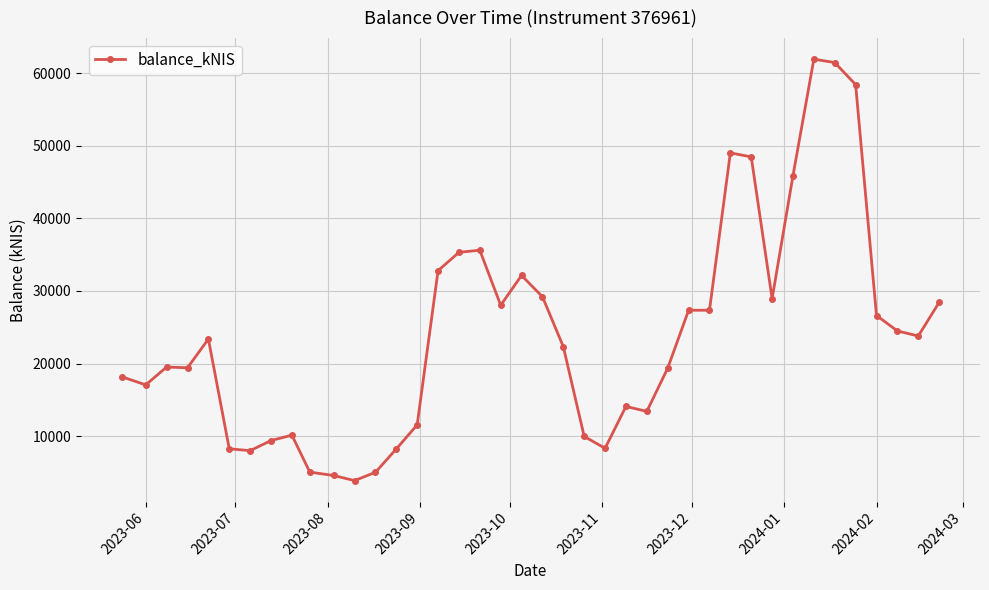

What is the value of the 24th point from the left?

8340.1